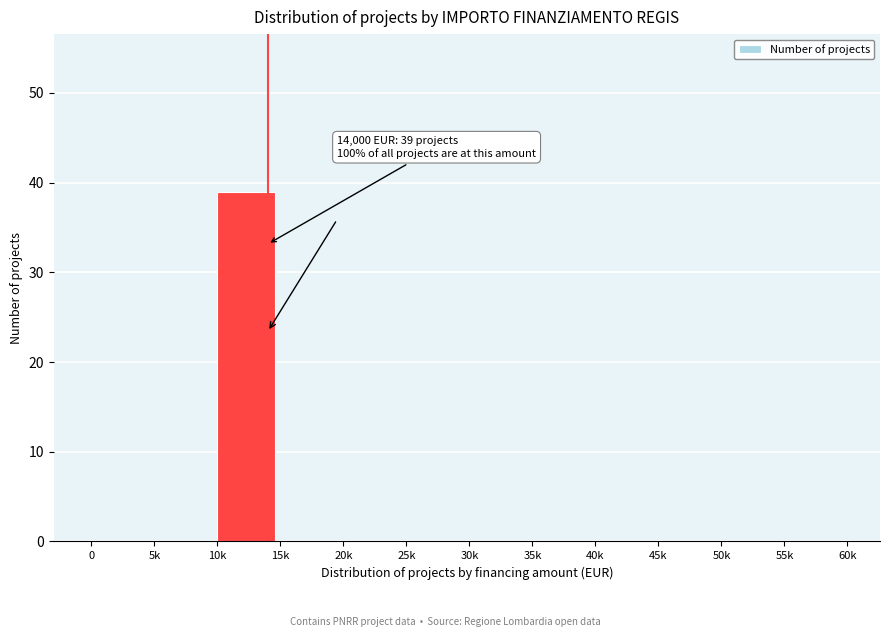

Reading left to right, what are all the values shown in this chart?

0=0	5k=0	10k=39	15k=0	20k=0	25k=0	30k=0	35k=0	40k=0	45k=0	50k=0	55k=0